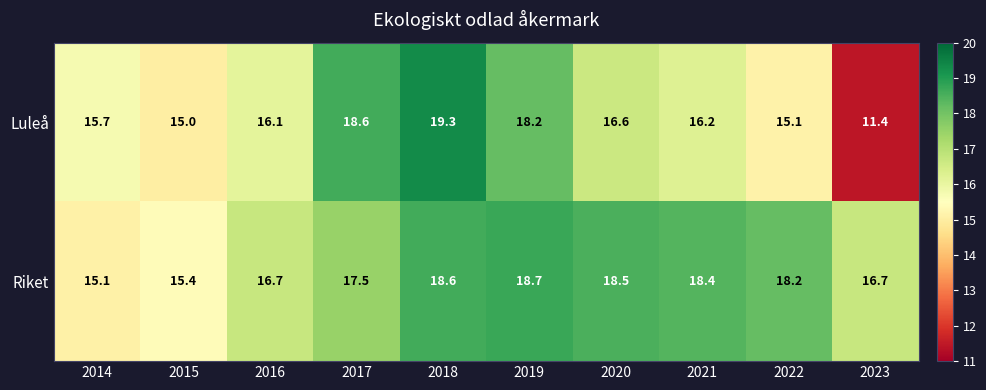

Rank the series by their maximum value, from lowest to highest.

Riket, Luleå